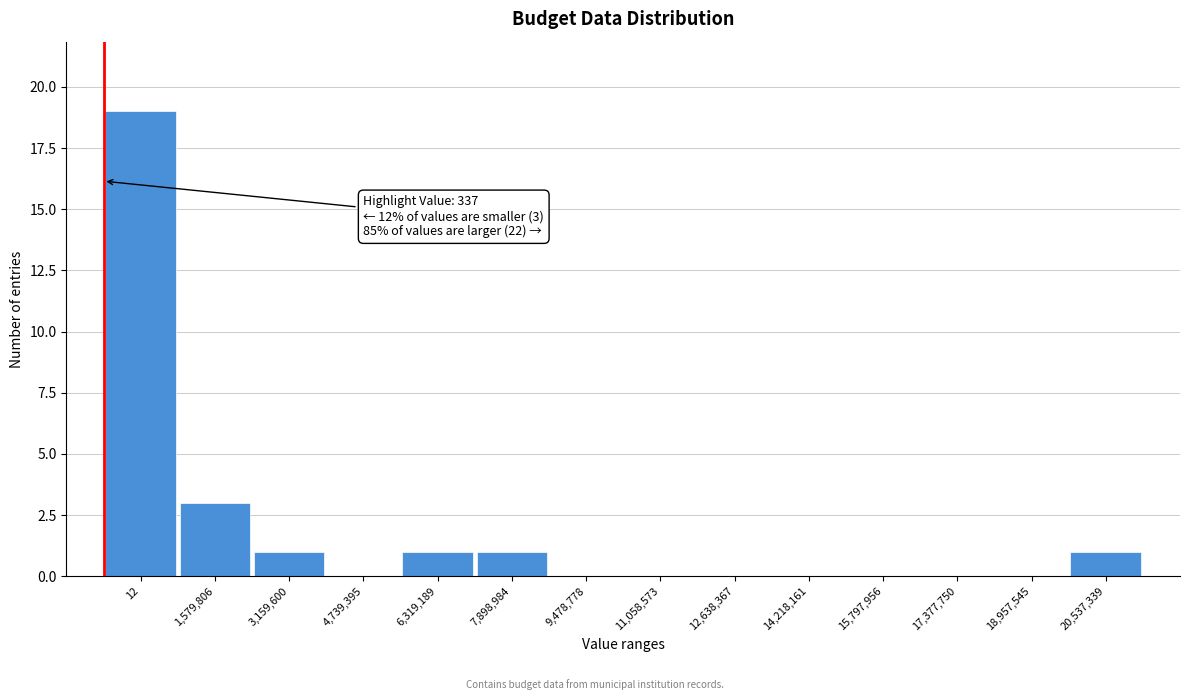

Reading right to left, list all the values displayed in this chart.

20,537,339=1	18,957,545=0	17,377,750=0	15,797,956=0	14,218,161=0	12,638,367=0	11,058,573=0	9,478,778=0	7,898,984=1	6,319,189=1	4,739,395=0	3,159,600=1	1,579,806=3	12=19